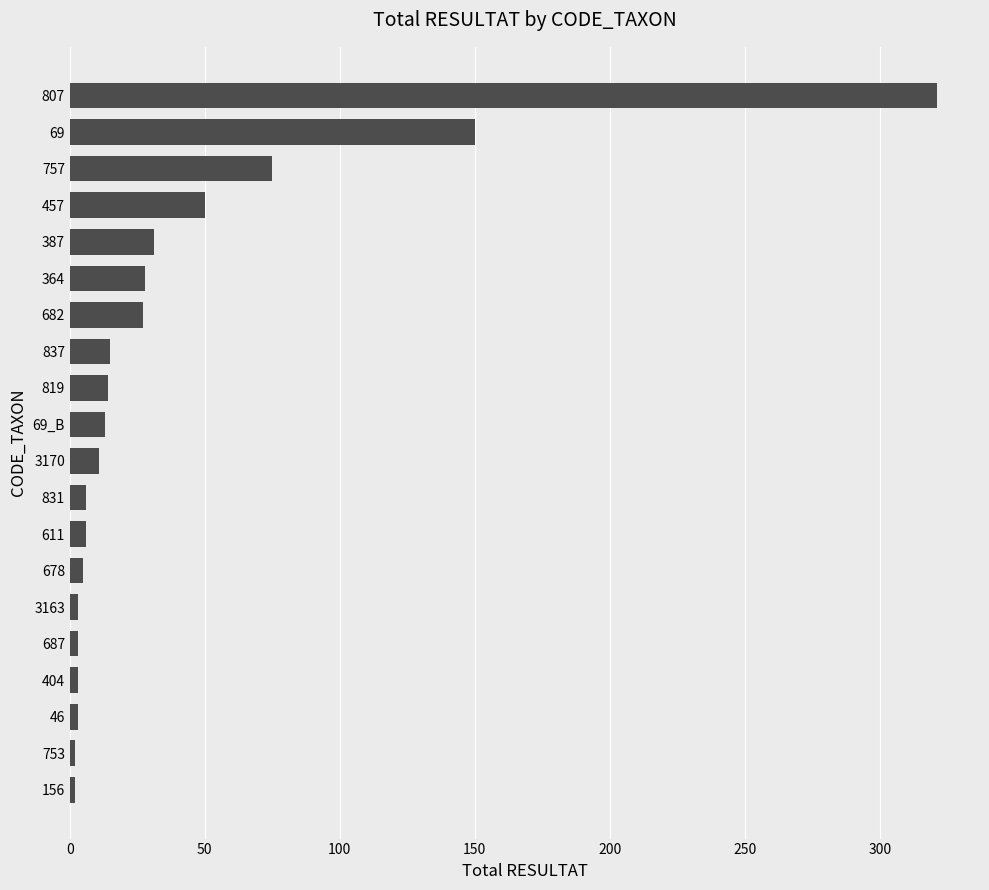

Count the number of data series in this chart.

1